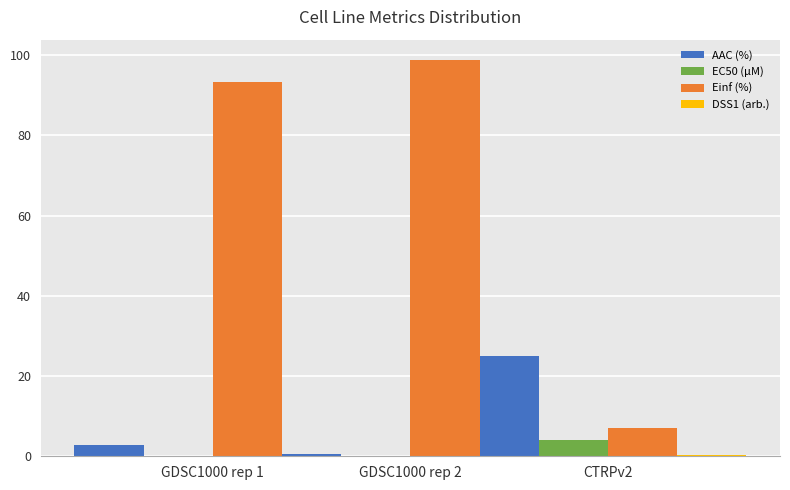

What is the label of the 3rd bar from the left?

CTRPv2